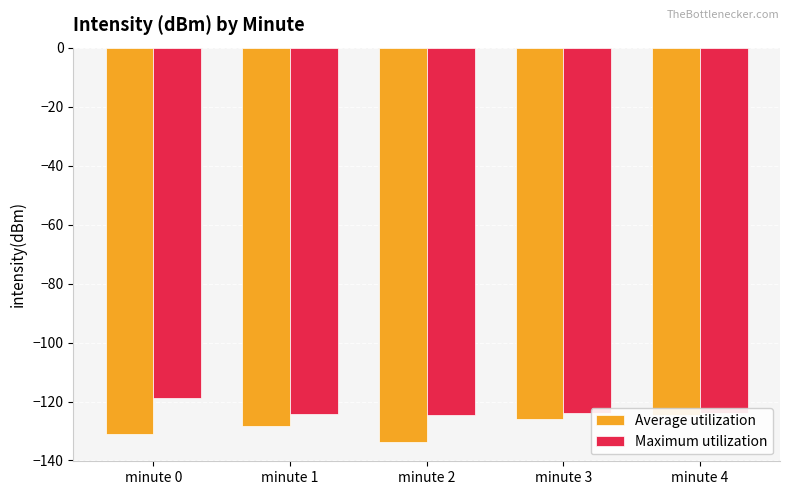

How many groups of bars are there?

5